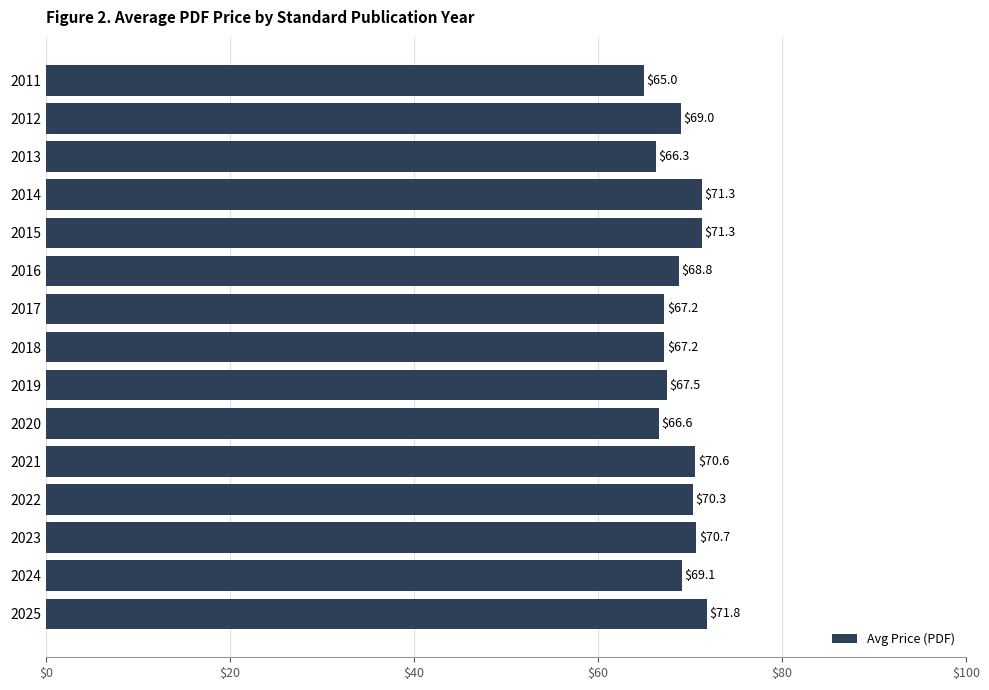

Is it true that the value at 2017 is 67.2?

True